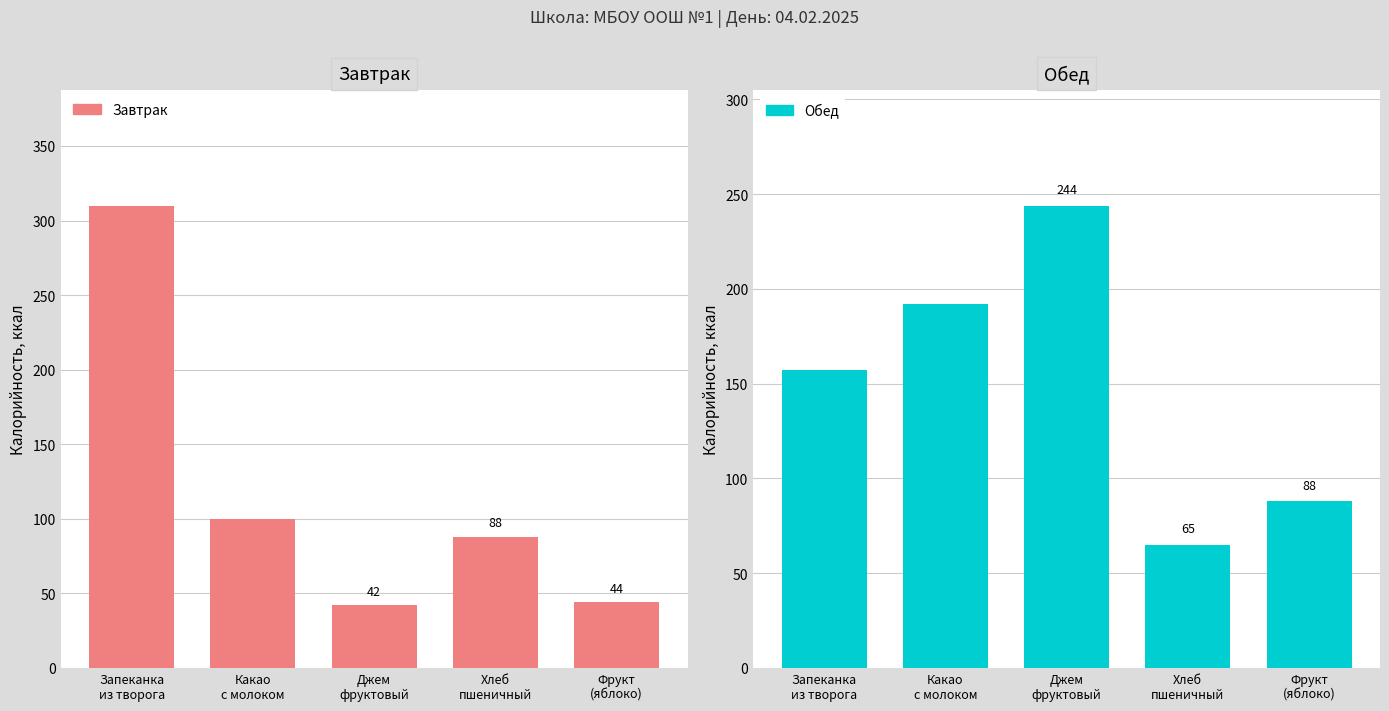

Rank the categories by Обед value from highest to lowest.

Джем
фруктовый, Какао
с молоком, Запеканка
из творога, Фрукт
(яблоко), Хлеб
пшеничный